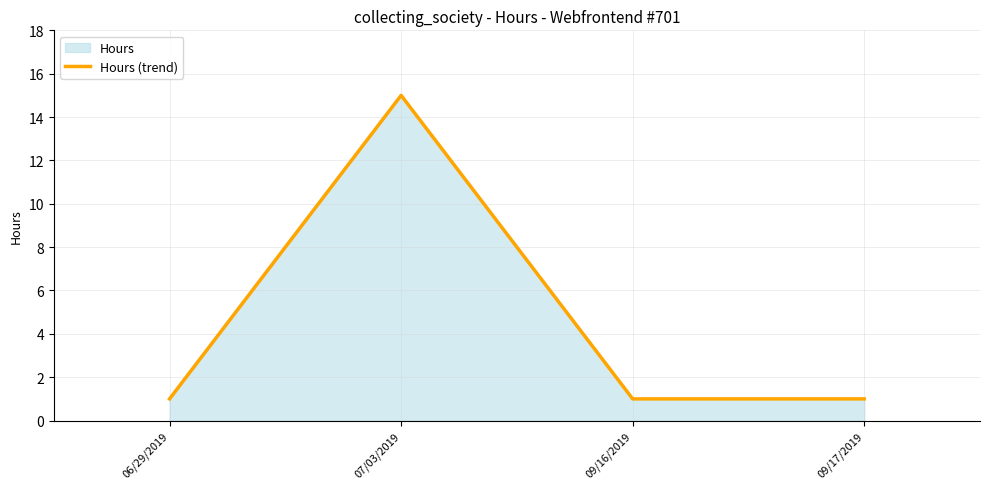

Reading right to left, transcribe all the data shown in this chart.

09/17/2019=1	09/16/2019=1	07/03/2019=15	06/29/2019=1